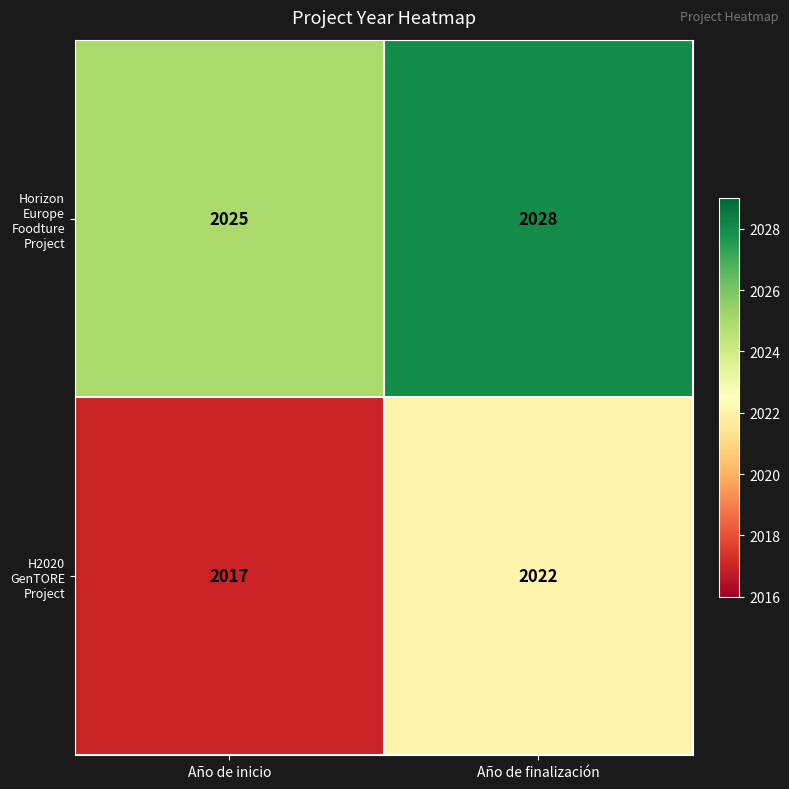

What is the difference between the highest and lowest values at Año de inicio?

8